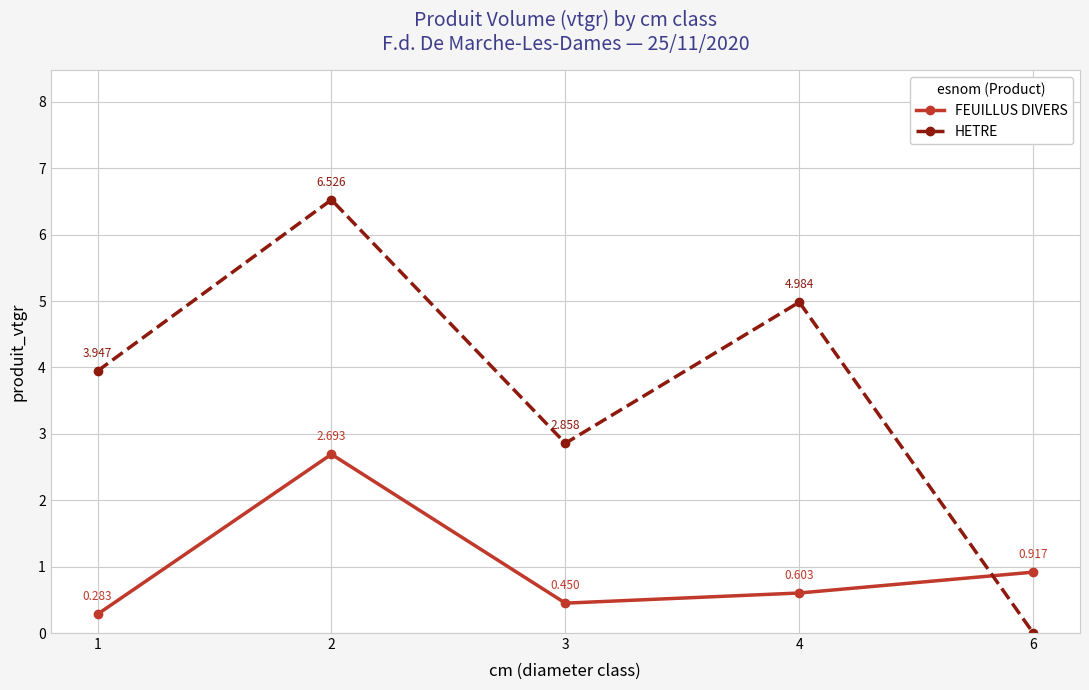

List the series in order of their peak value, lowest first.

FEUILLUS DIVERS, HETRE